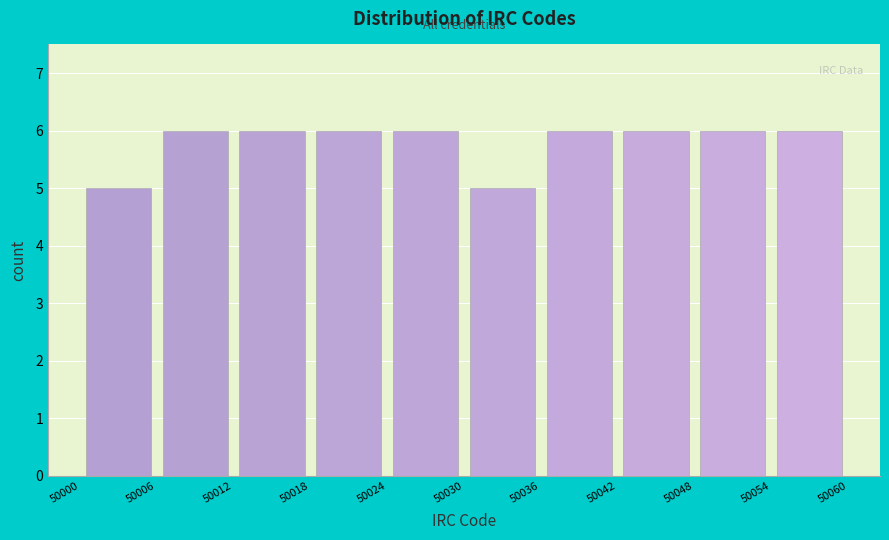

Reading left to right, transcribe this chart: for each bar, give the range it covers on the x-axis and its height. The values are not printed on the chart, so give them approximately, as read against the axis.

50000 to 50006: 5
50006 to 50012: 6
50012 to 50018: 6
50018 to 50024: 6
50024 to 50030: 6
50030 to 50036: 5
50036 to 50042: 6
50042 to 50048: 6
50048 to 50054: 6
50054 to 50060: 6